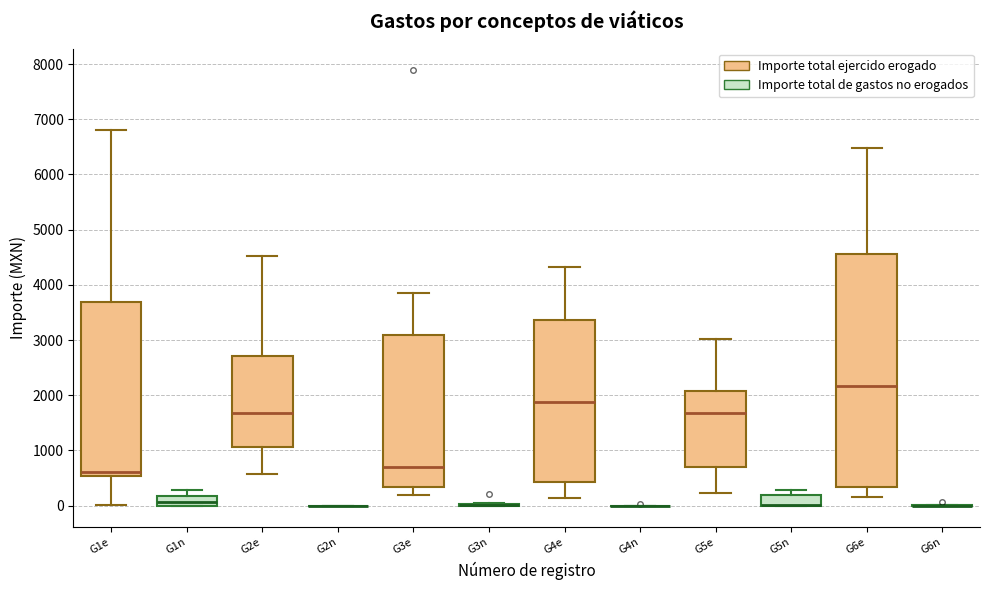

Reading left to right, transcribe this box plot: for each box, give where its median line is, the range the box spans, and where its two whiskers end, as read against the y-axis. The values are not printed on the chart, so give them approximately, as read against the axis.

G1e (Importe total ejercido erogado): median 600, box 500 to 3700, whiskers 0 to 6800
G1e (Importe total de gastos no erogados): median 100, box 0 to 200, whiskers 0 to 300
G2e (Importe total ejercido erogado): median 1700, box 1100 to 2700, whiskers 600 to 4500
G2e (Importe total de gastos no erogados): box collapsed to a line at 0, whiskers 0 to 0
G3e (Importe total ejercido erogado): median 700, box 300 to 3100, whiskers 200 to 3900
G3e (Importe total de gastos no erogados): box collapsed to a line at 0, whiskers 0 to 0
G4e (Importe total ejercido erogado): median 1900, box 400 to 3400, whiskers 100 to 4300
G4e (Importe total de gastos no erogados): box collapsed to a line at 0, whiskers 0 to 0
G5e (Importe total ejercido erogado): median 1700, box 700 to 2100, whiskers 200 to 3000
G5e (Importe total de gastos no erogados): median 0 (drawn on the box's lower edge), box 0 to 200, whiskers 0 to 300
G6e (Importe total ejercido erogado): median 2200, box 300 to 4600, whiskers 200 to 6500
G6e (Importe total de gastos no erogados): box collapsed to a line at 0, whiskers 0 to 0